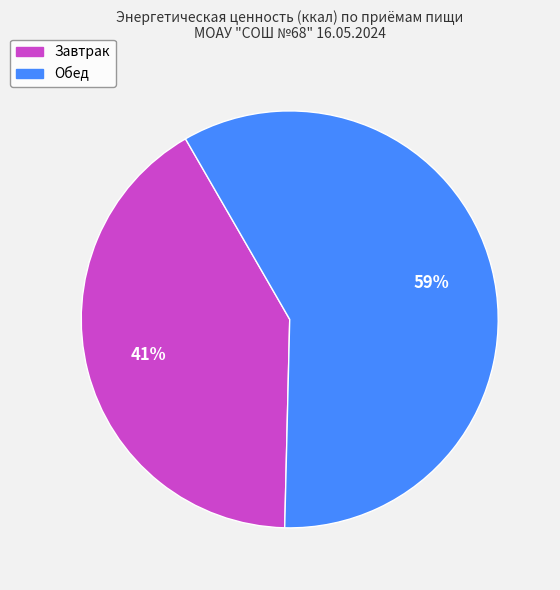

How many segments does this pie chart have?

2